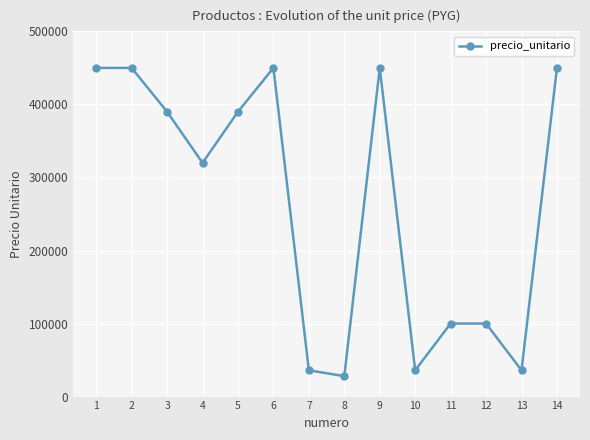

The value at 3 is 578601. True or false?

False